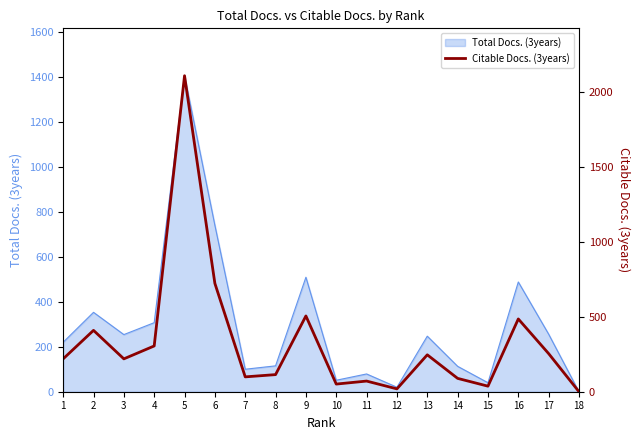

What is the change in value from 11 to 12?

-52